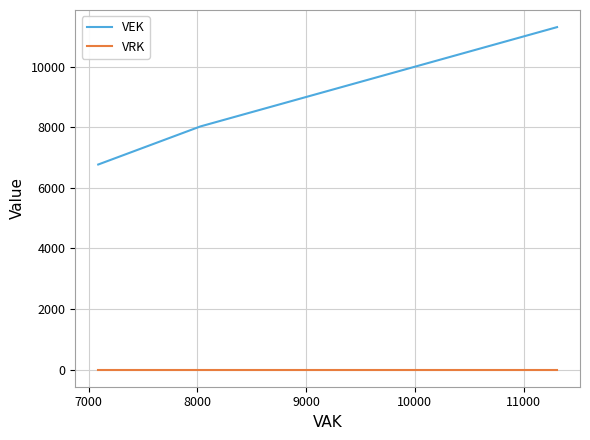

Does the chart have visible grid lines?

Yes